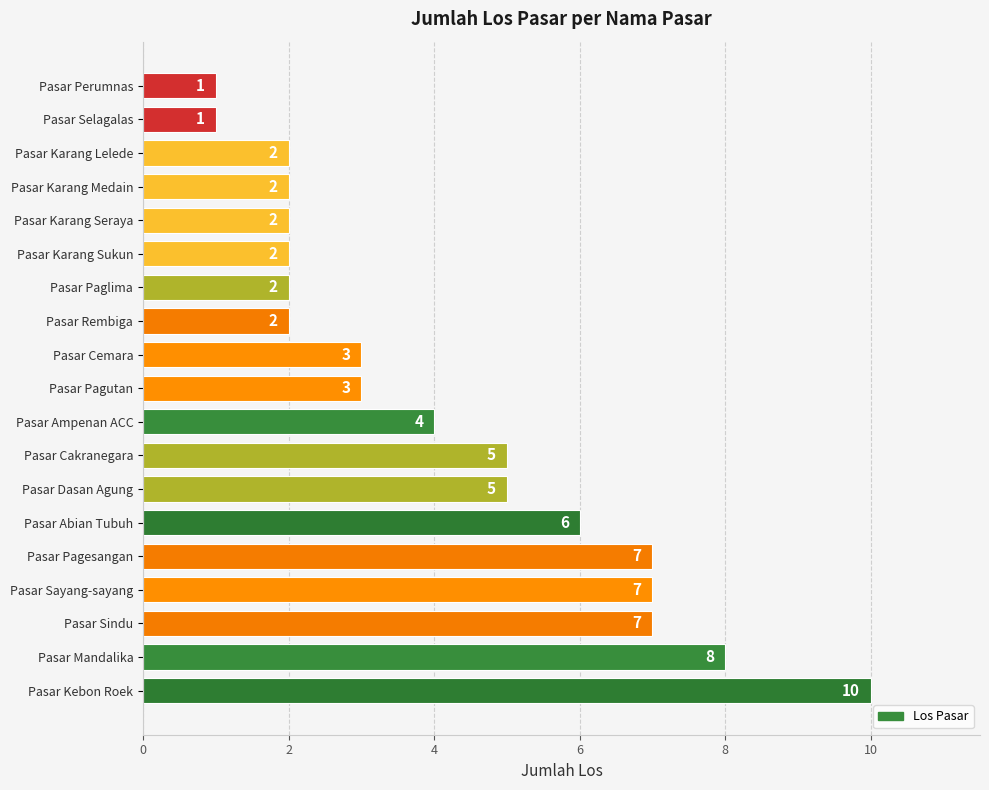

How many bars are there in total?

19